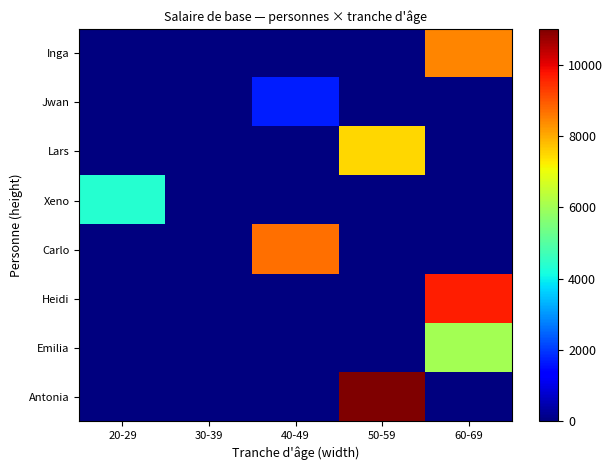

Reading right to left, extract all data points from this chart.

Inga: 60-69=8433.3	50-59=0.0	40-49=0.0	30-39=0.0	20-29=0.0
Jwan: 60-69=0.0	50-59=0.0	40-49=1700.0	30-39=0.0	20-29=0.0
Lars: 60-69=0.0	50-59=7519.4	40-49=0.0	30-39=0.0	20-29=0.0
Xeno: 60-69=0.0	50-59=0.0	40-49=0.0	30-39=0.0	20-29=4354.2
Carlo: 60-69=0.0	50-59=0.0	40-49=8708.3	30-39=0.0	20-29=0.0
Heidi: 60-69=9625.0	50-59=0.0	40-49=0.0	30-39=0.0	20-29=0.0
Emilia: 60-69=6050.0	50-59=0.0	40-49=0.0	30-39=0.0	20-29=0.0
Antonia: 60-69=0.0	50-59=11000.0	40-49=0.0	30-39=0.0	20-29=0.0